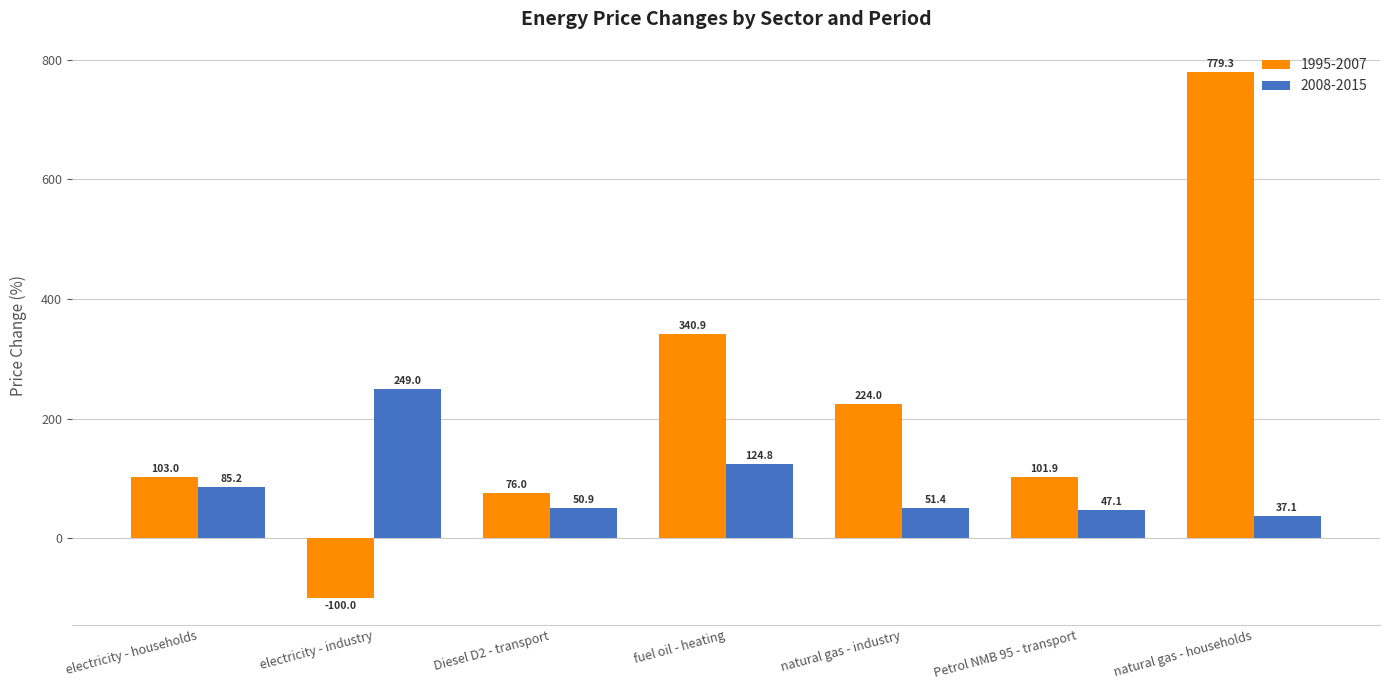

At which label does 2008-2015 first exceed 51?

electricity - households